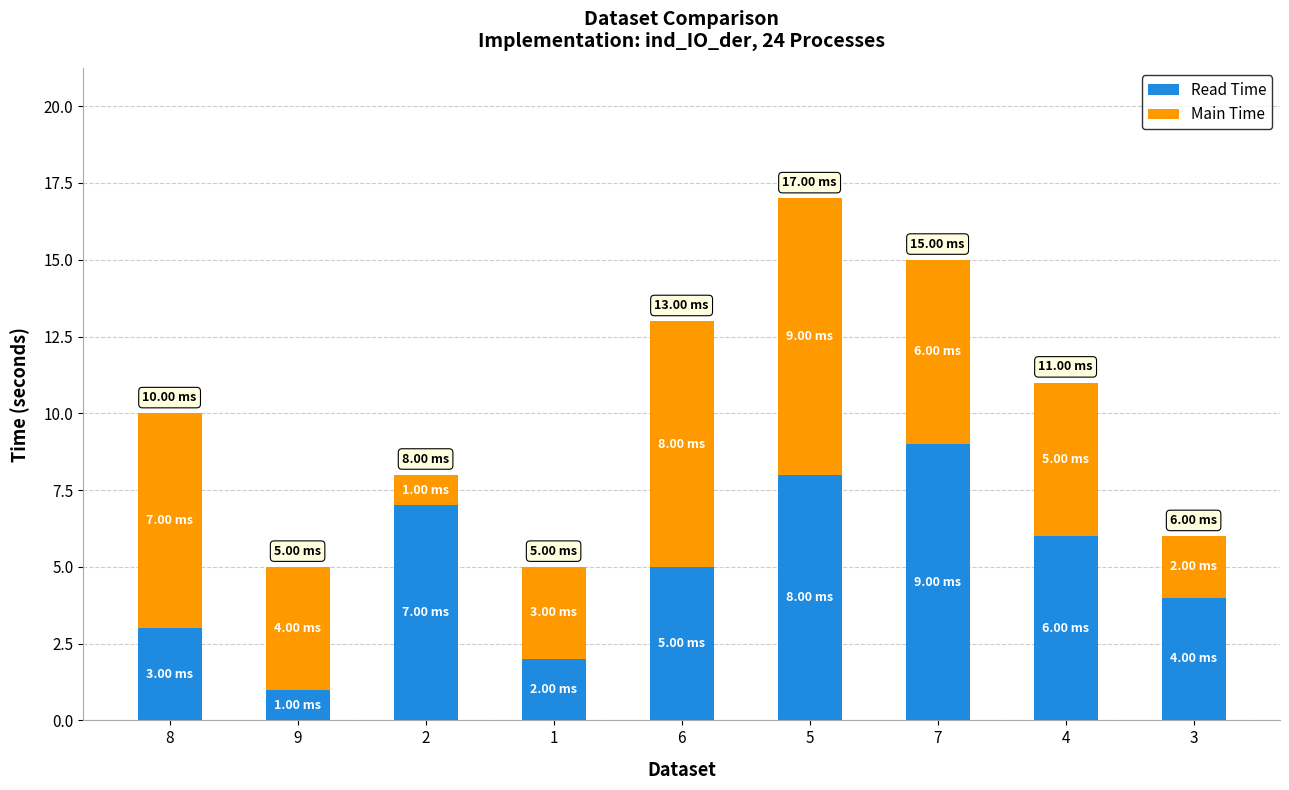

What is the sum of all Read Time values?

45